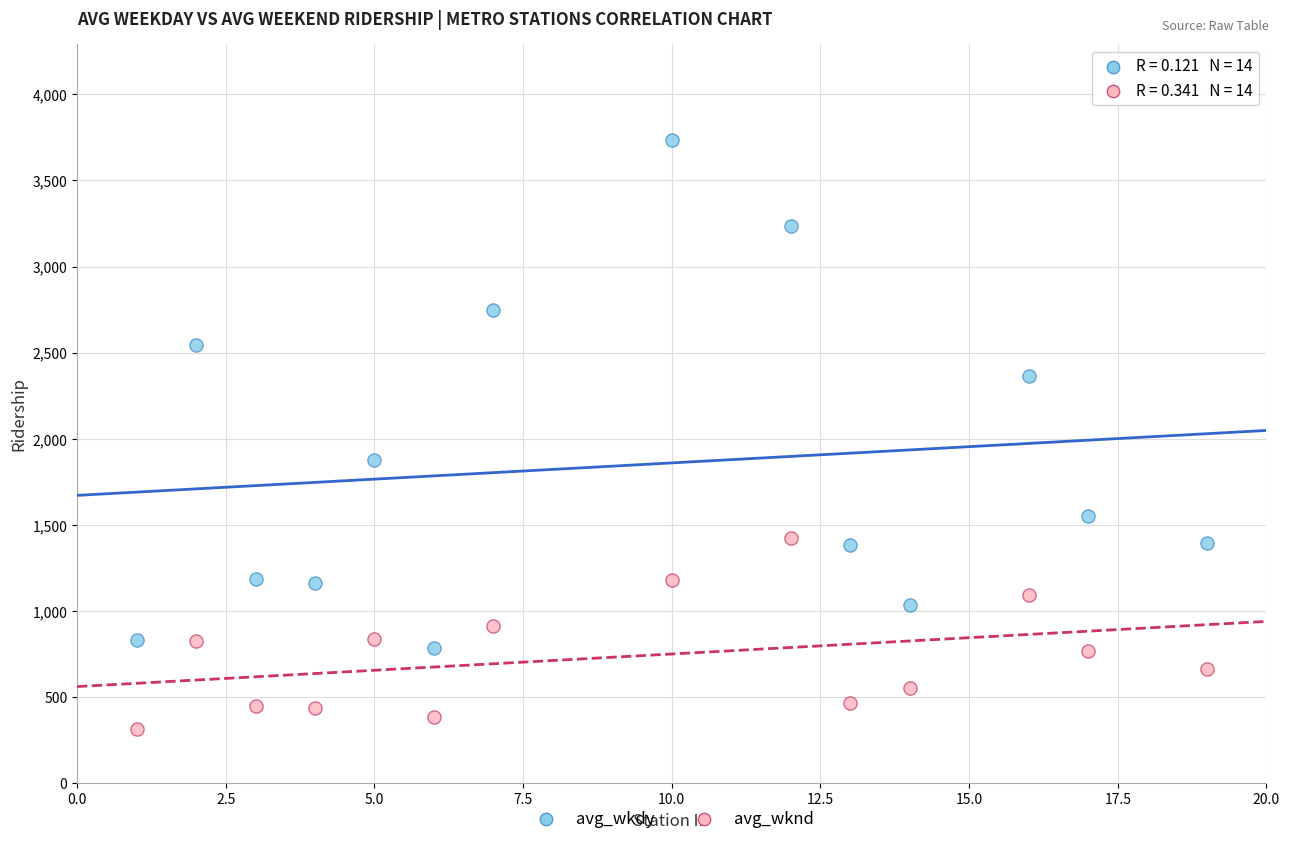

Which series has the widest spread of Y values?

avg_wkdy